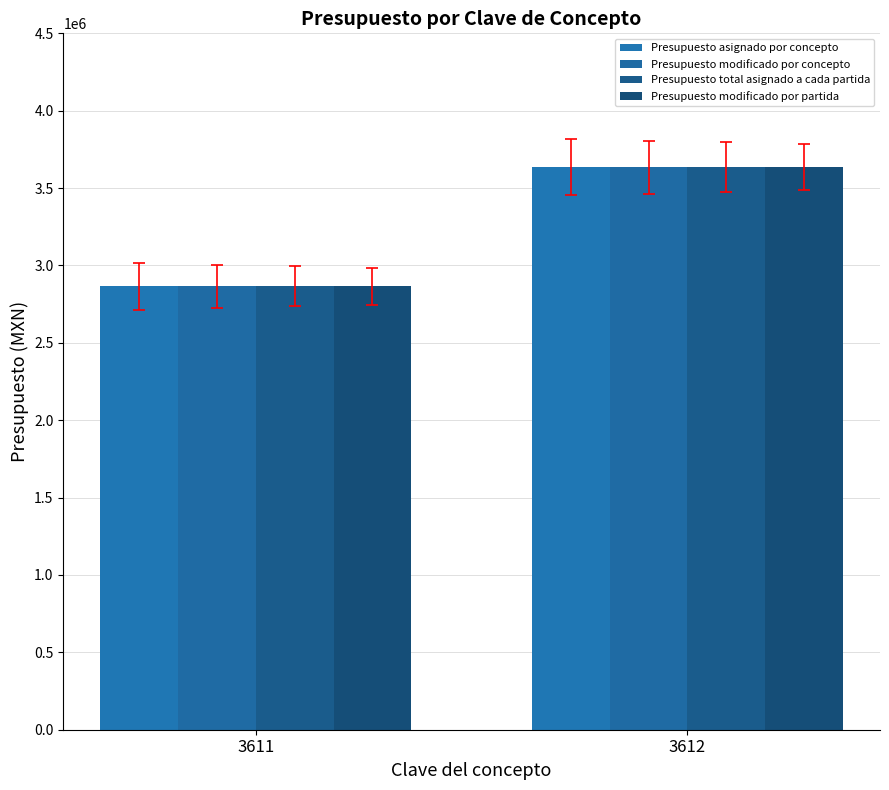

At which label does Presupuesto modificado por partida reach its minimum?

3611